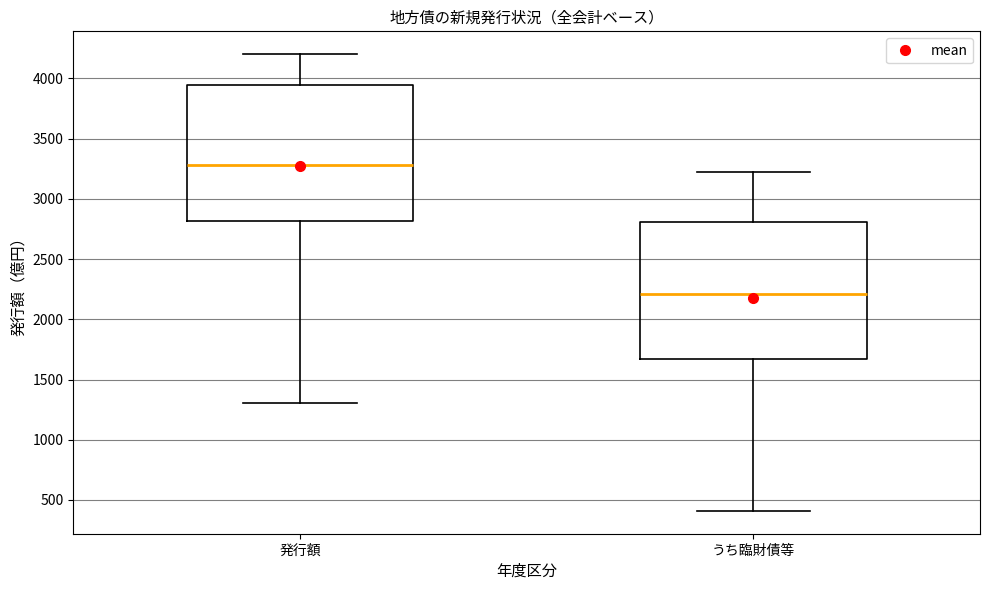

Where does the upper whisker of the box for うち臨財債等 end on the y-axis? The values are not printed on the chart, so give them approximately, as read against the axis.

3250